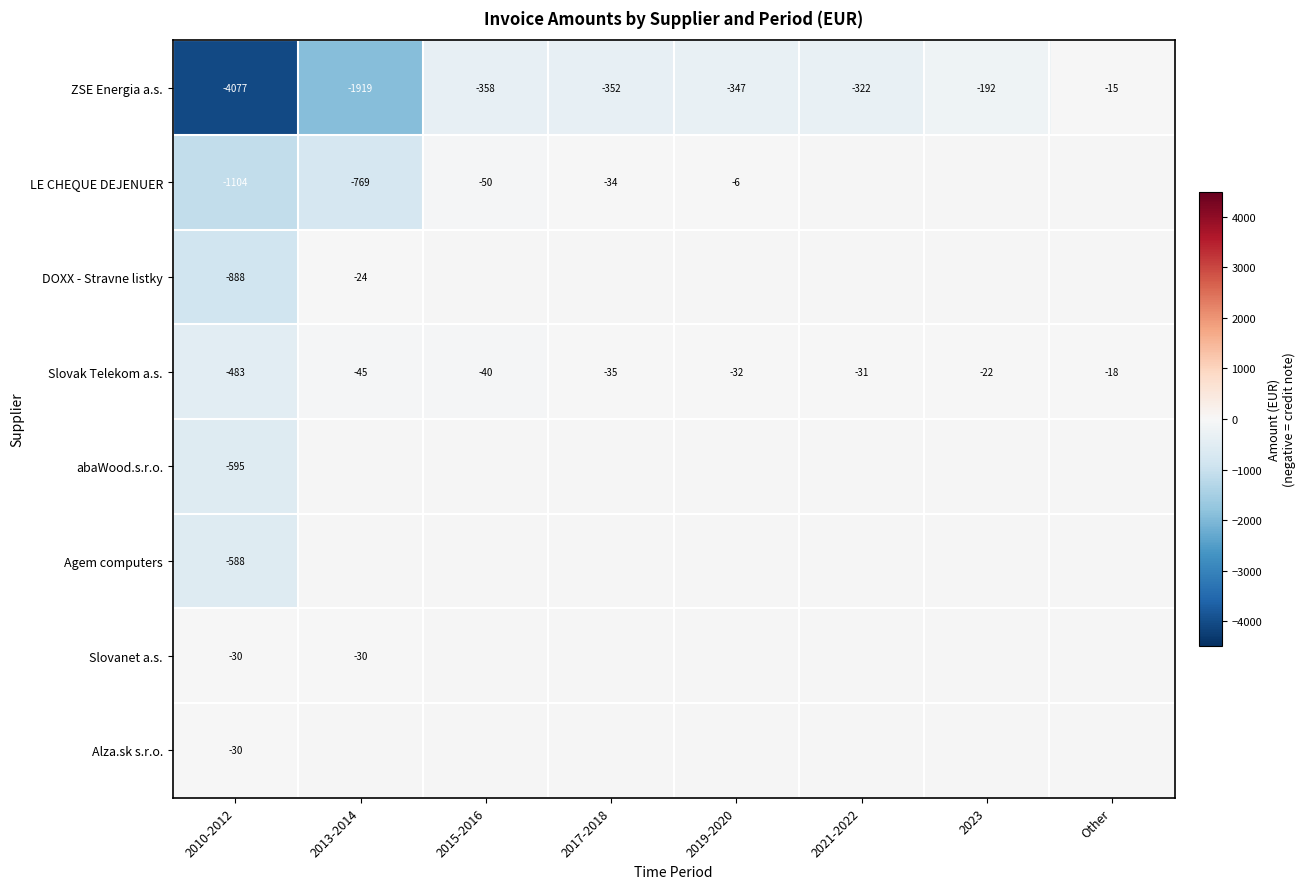

The ZSE Energia a.s. series shows -1919.0 at 2013-2014. True or false?

True